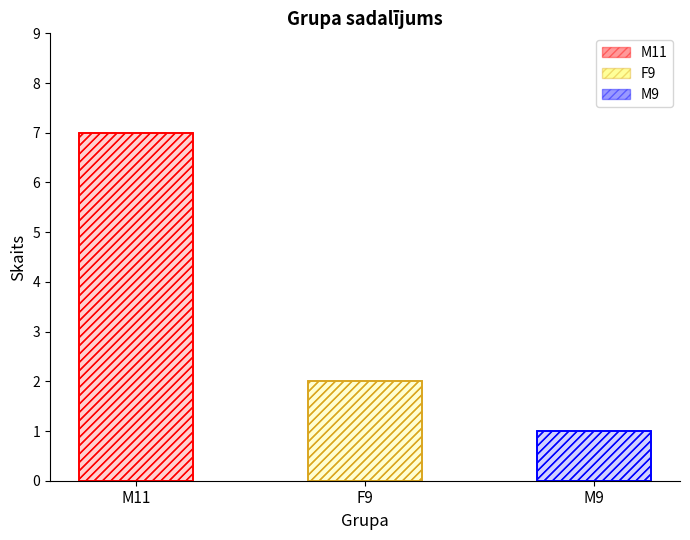

What position from the right is M9?

1